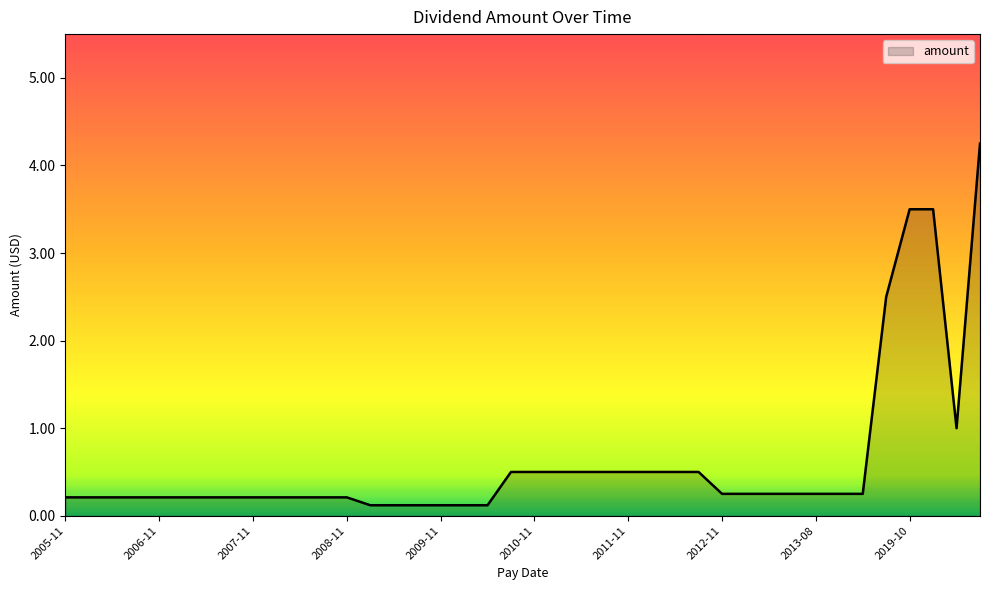

Does the chart display data point markers on the line(s)?

No